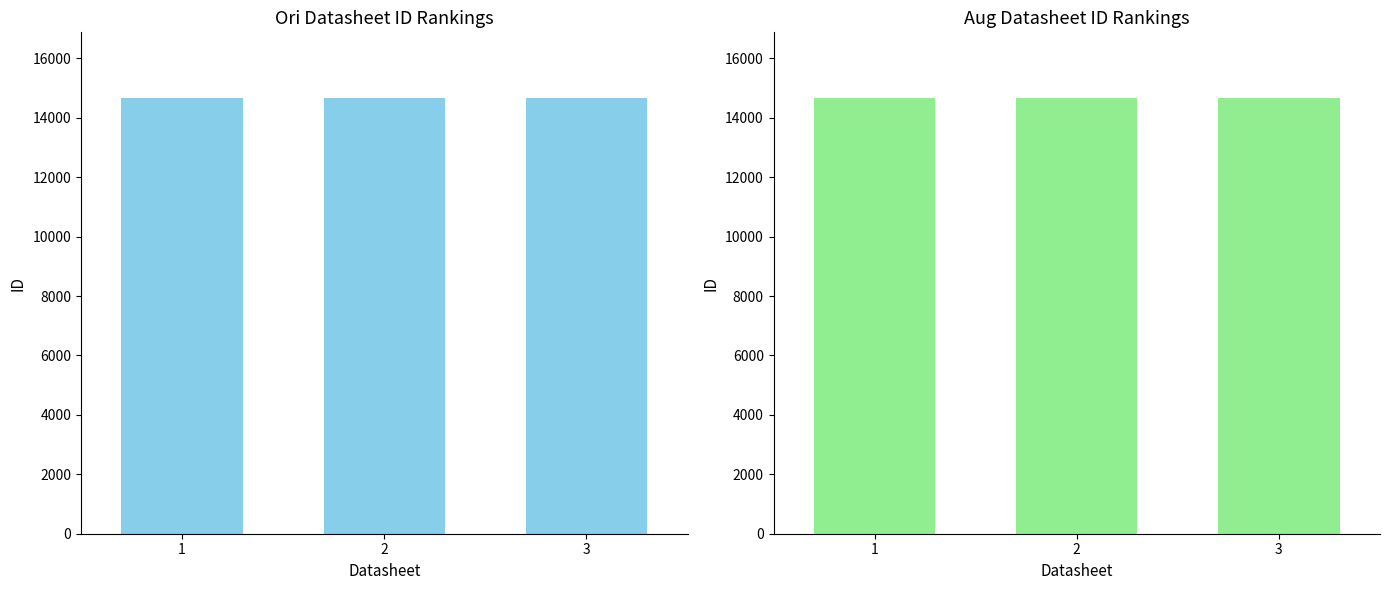

At which category does the chart reach its minimum across all series?

3